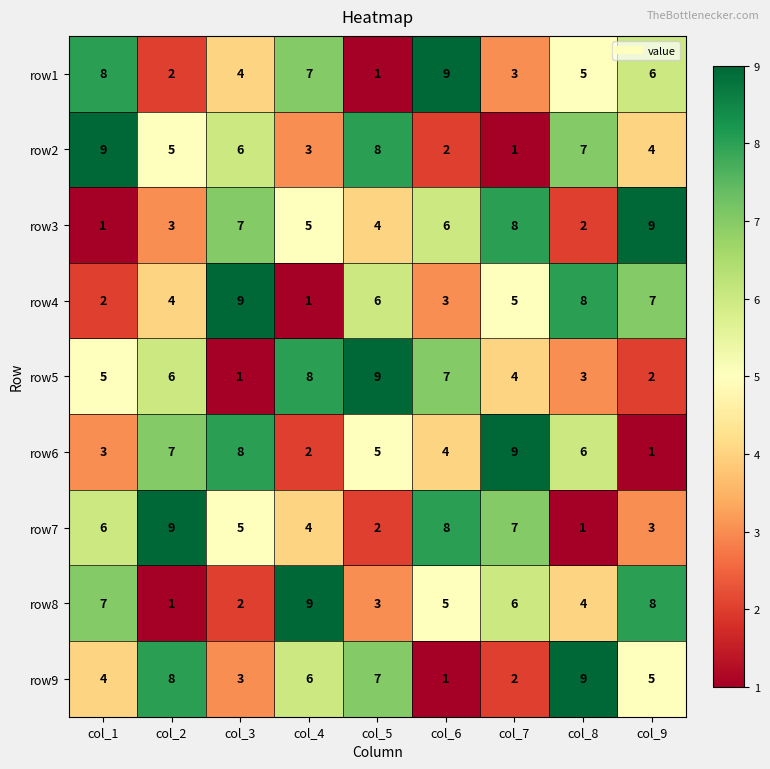

Which category has the lowest value in the row5 series?

col_3